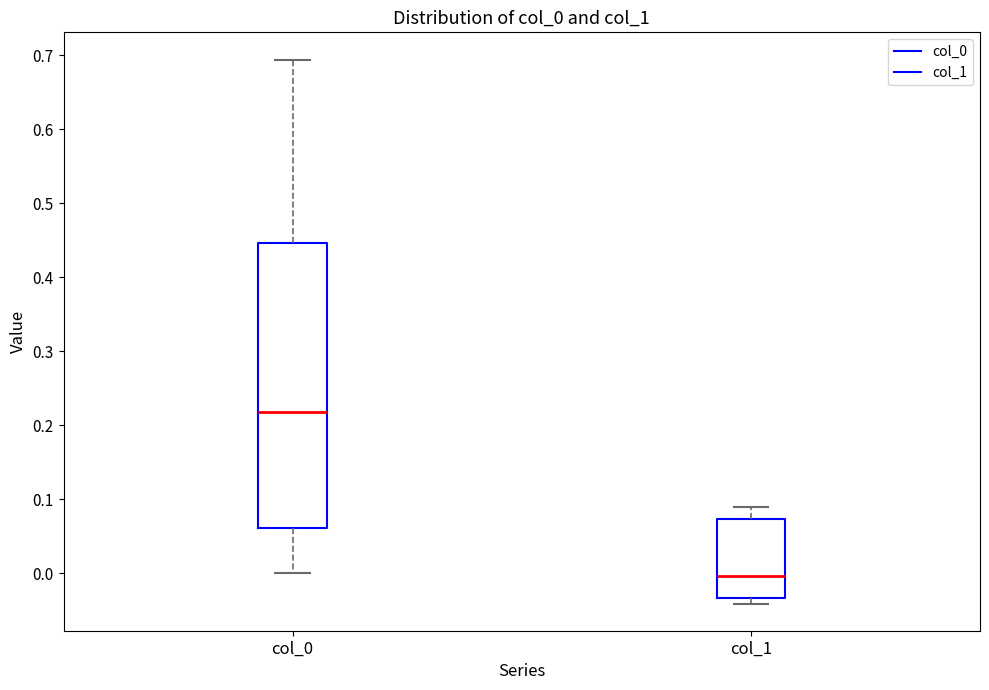

Comparing the boxes themselves (not the whiskers), which one is the tallest?

col_0